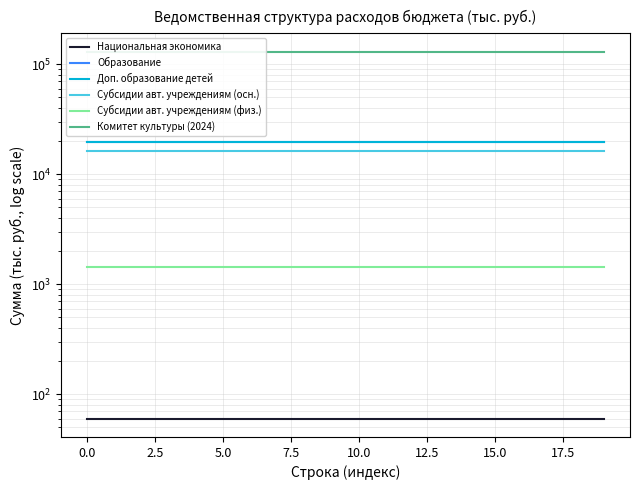

What is the greatest value displayed?

130535.7